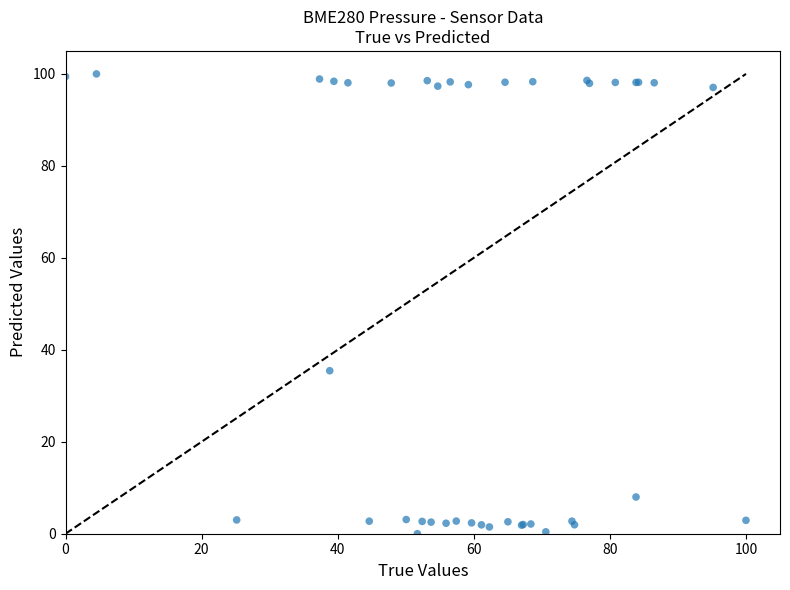

What Y value in the scatter plot is closest to 50?

35.4